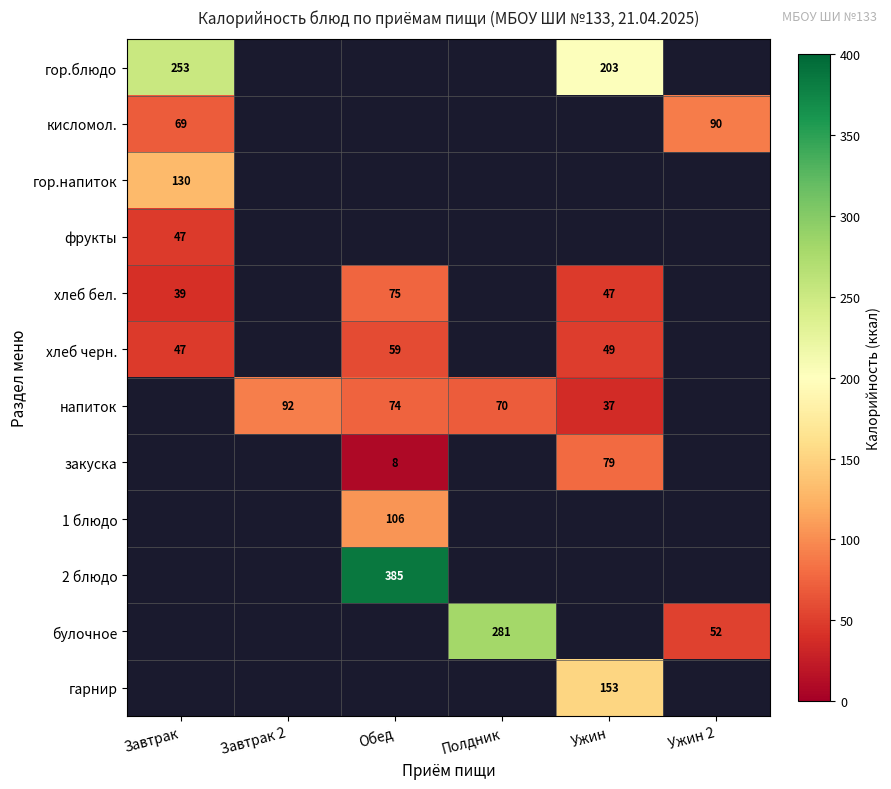

What is the sum of the напиток values at Завтрак 2 and Ужин?

129